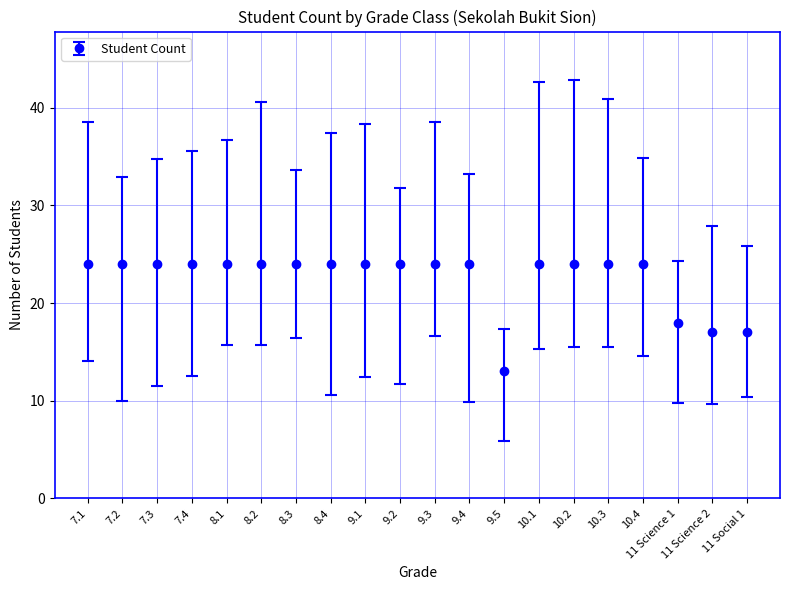

What value does the data have at 7.2, to the nearest 10?

20